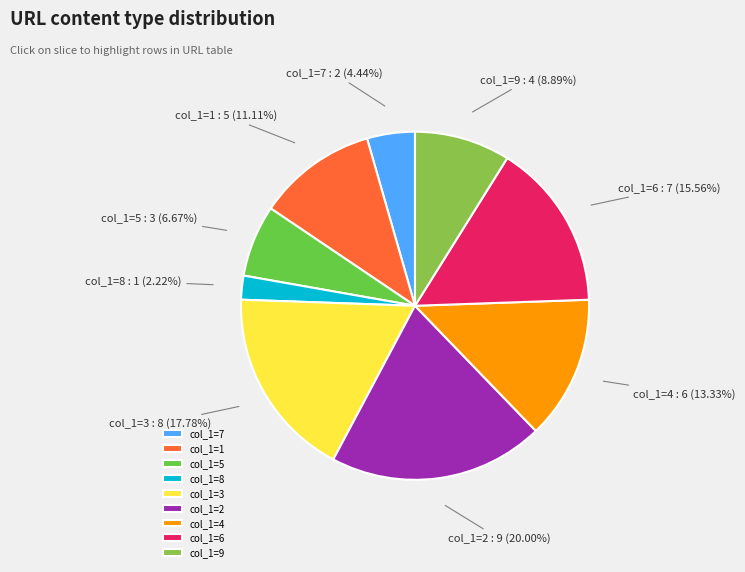

Which category has the smallest portion of the pie?

col_1=8